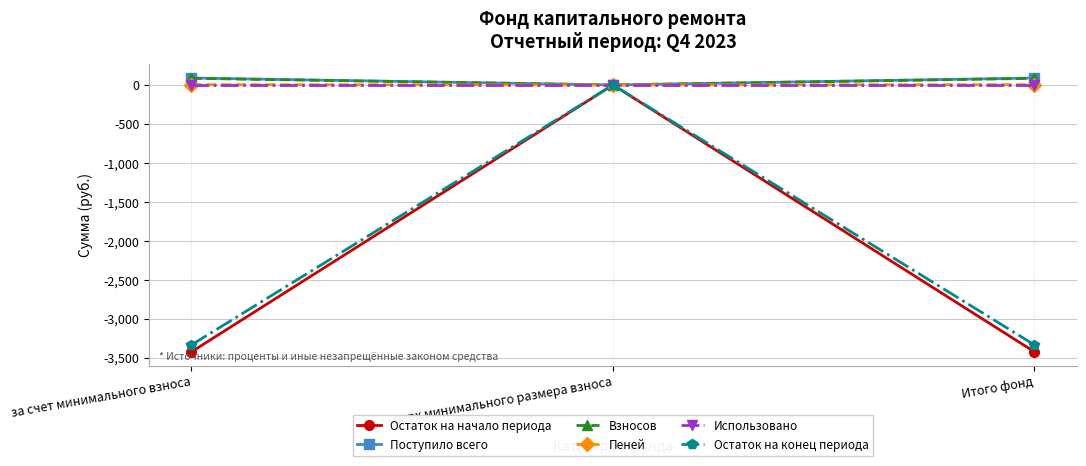

Is the value of Взносов at Итого фонд greater than the value of Поступило всего at сверх минимального размера взноса?

Yes